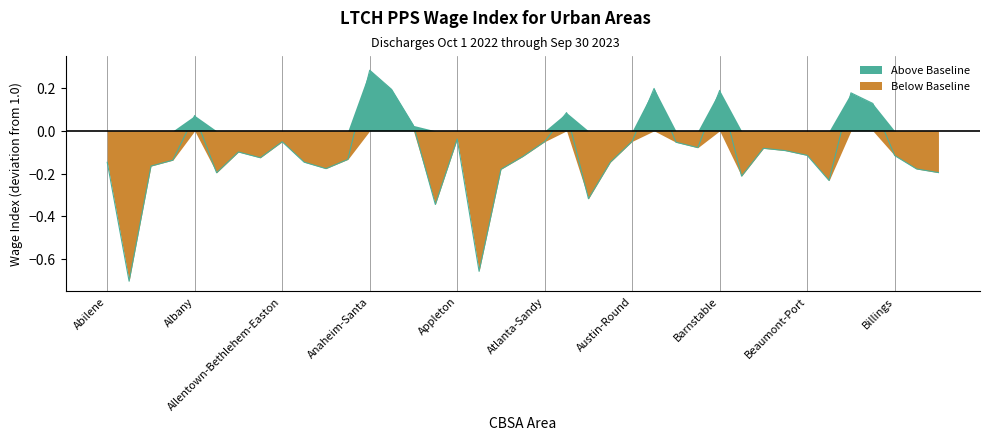

Between Appleton and Atlanta-Sandy, which is larger?

Appleton